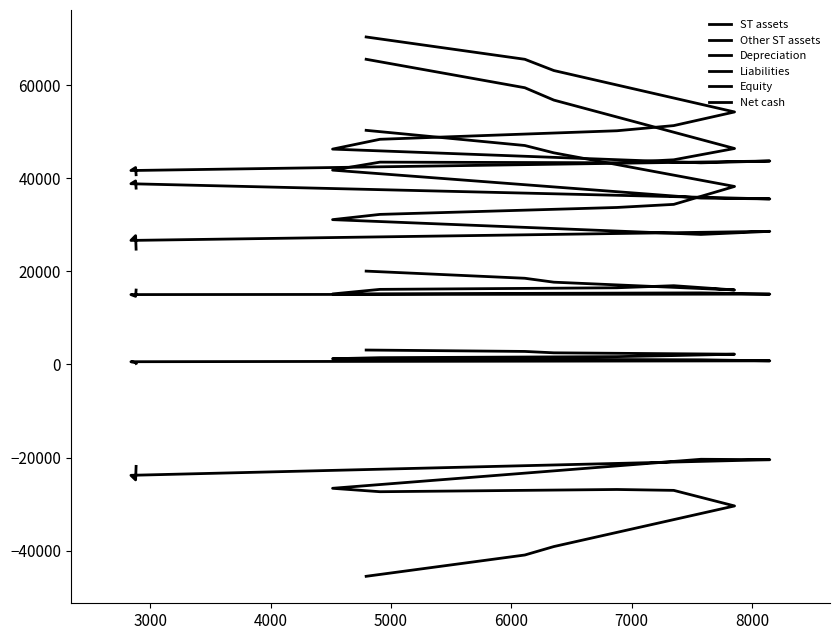

What are all the series names shown in the legend?

ST assets, Other ST assets, Depreciation, Liabilities, Equity, Net cash